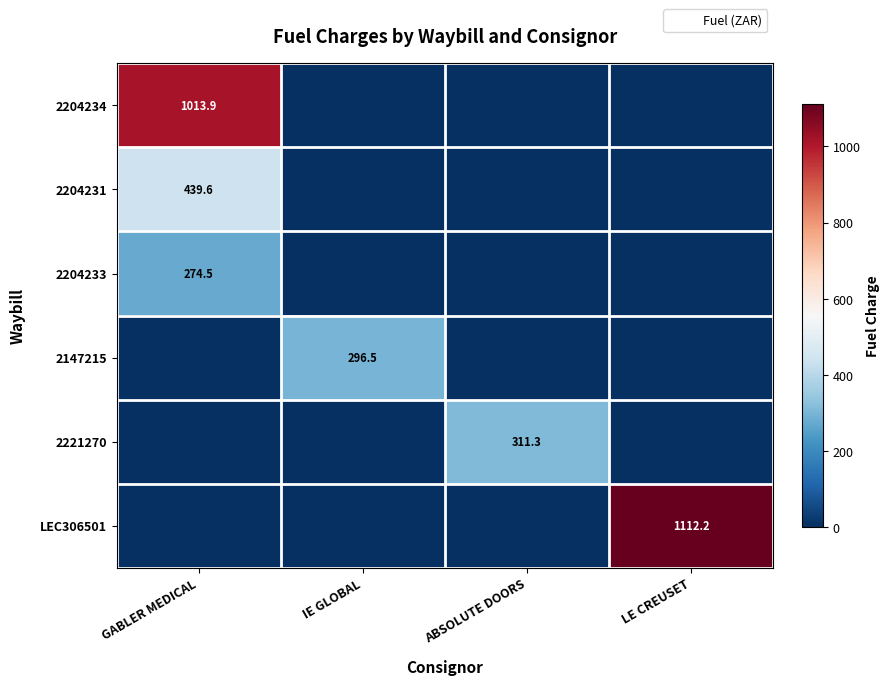

Is the value of 2204231 at LE CREUSET greater than the value of 2204233 at GABLER MEDICAL?

No